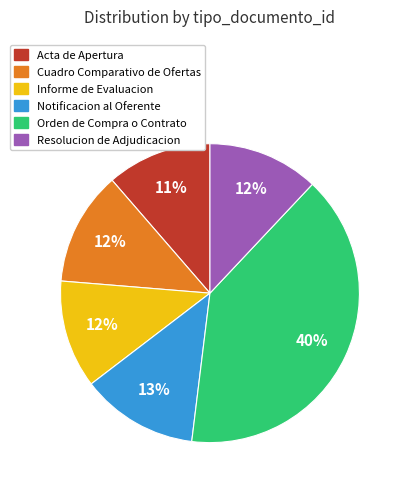

True or false: Informe de Evaluacion accounts for 12% of the total.

True